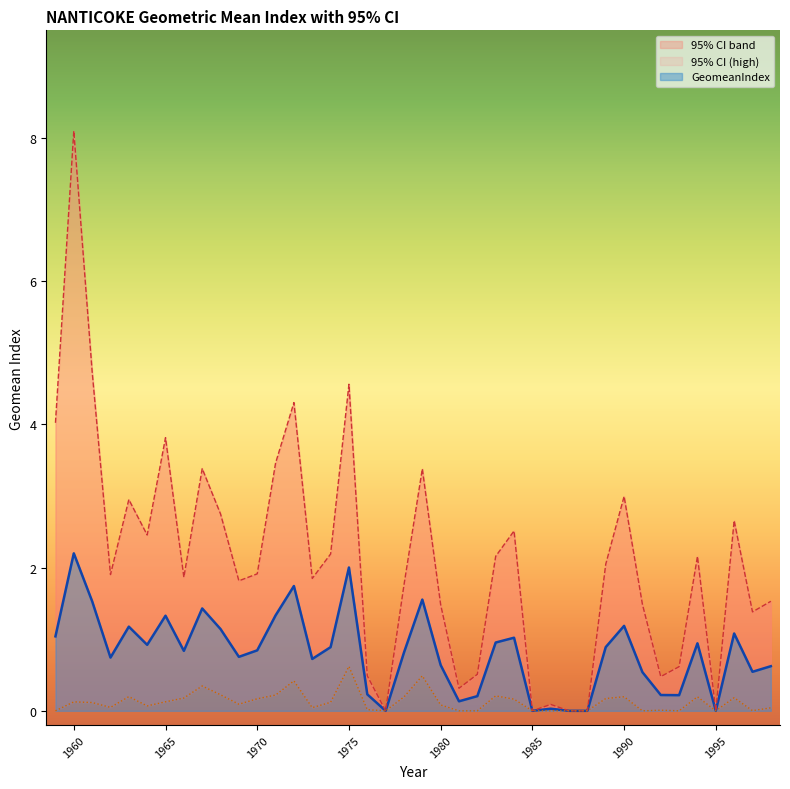

What is the value of the GeomeanIndex point at the 23rd from the left?

0.1